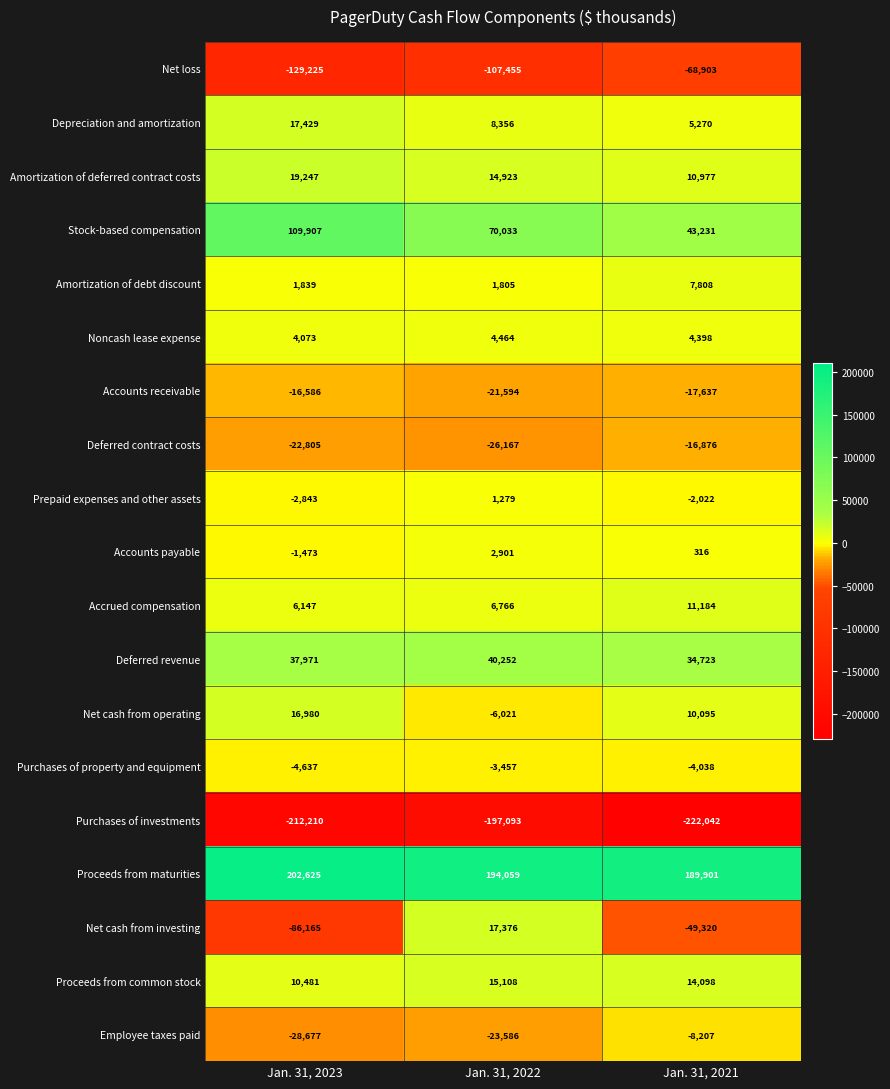

What is the difference between the highest and lowest values at Jan. 31, 2021?

411943